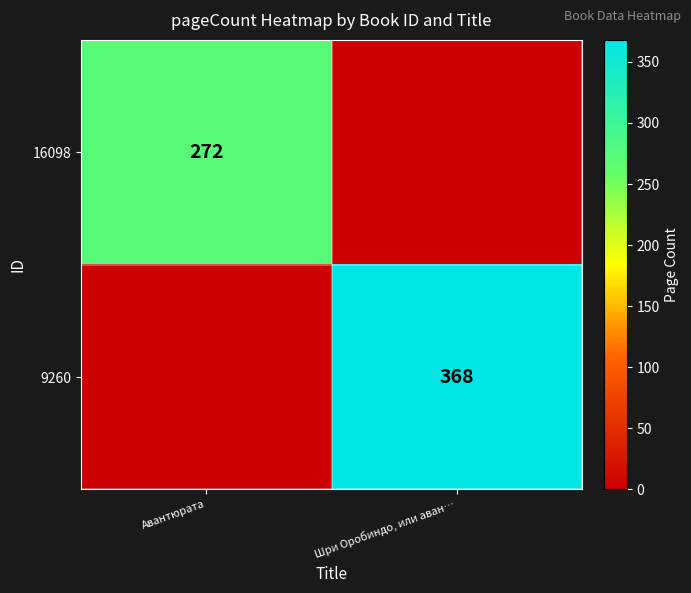

Is it true that 16098 equals 377 at Авантюрата?

False